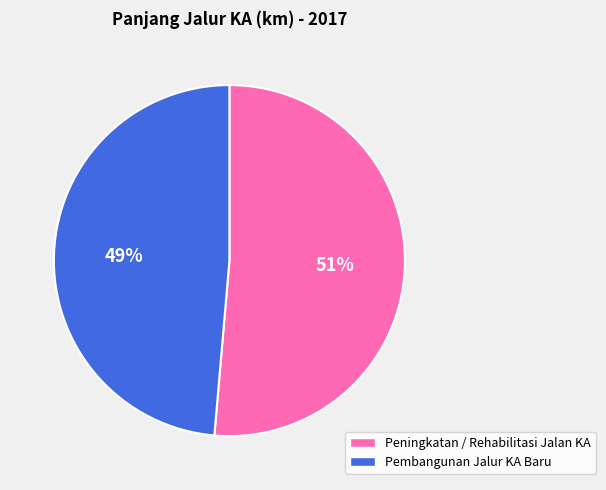

What percentage is the Pembangunan Jalur KA Baru slice, to the nearest percent?

49%